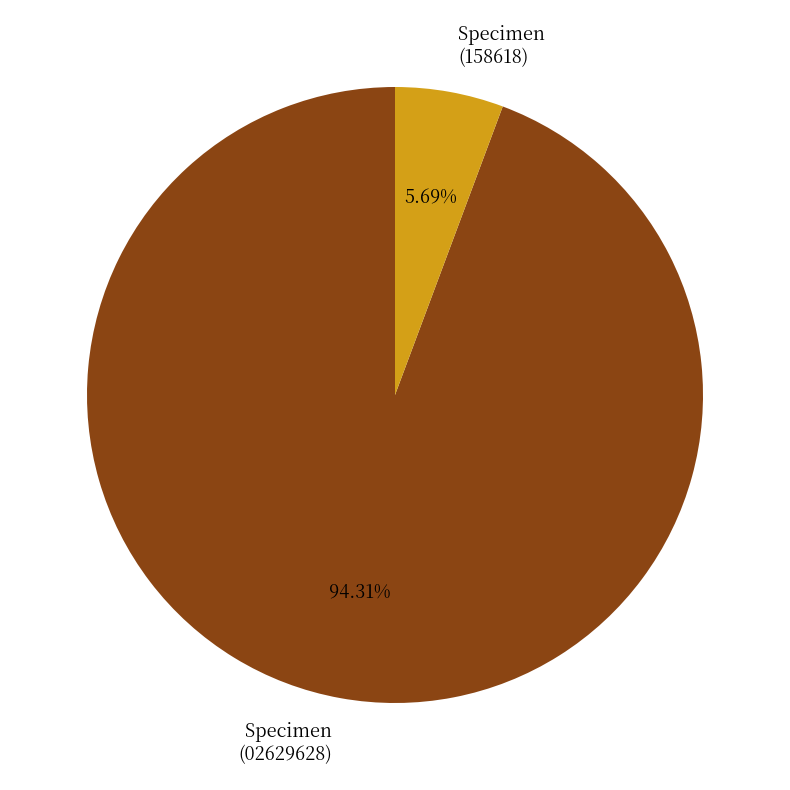

Rank the categories by value from lowest to highest.

Specimen (158618), Specimen (02629628)